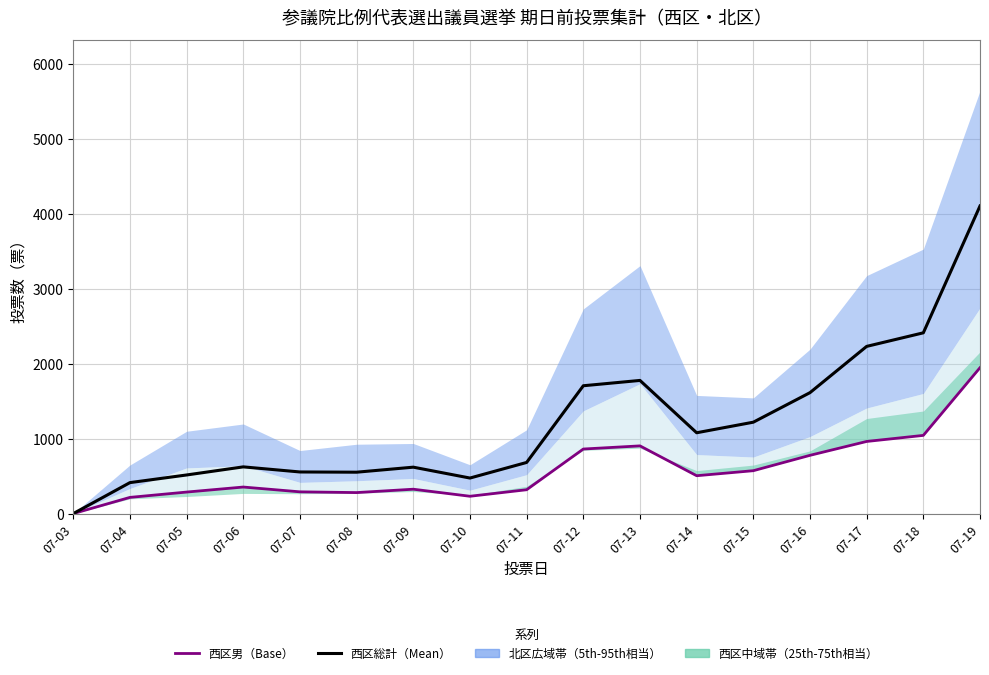

True or false: 西区男（Base） and 西区総計（Mean） cross at least once.

False